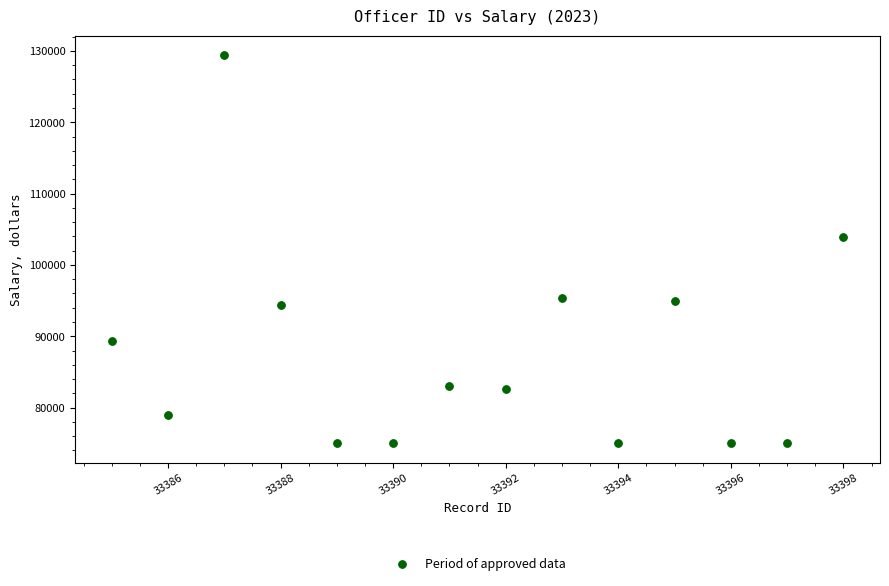

What is the range of Y values (max minus min)?

54430.5